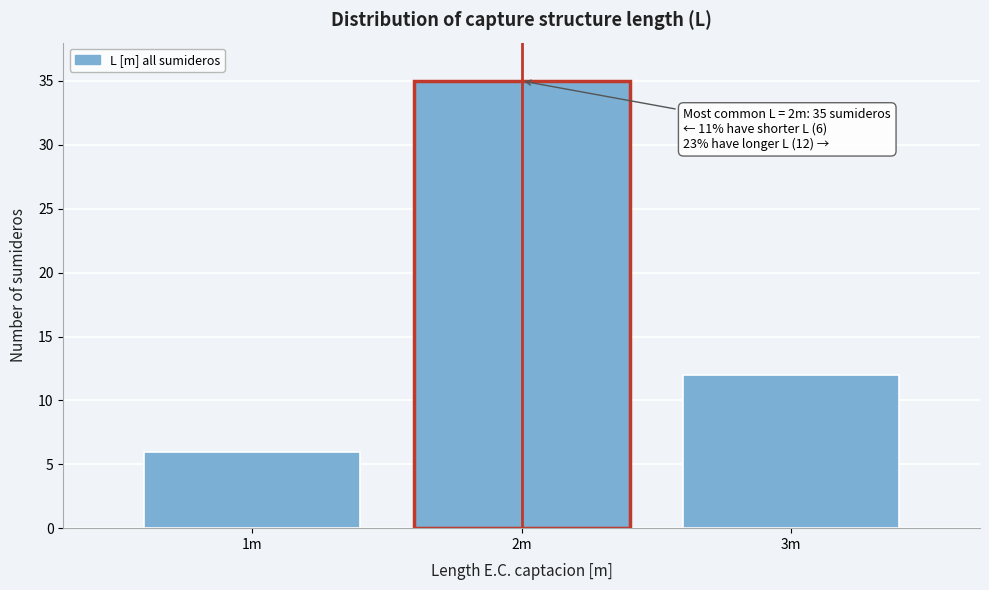

Reading right to left, transcribe all the data shown in this chart.

12	35	6